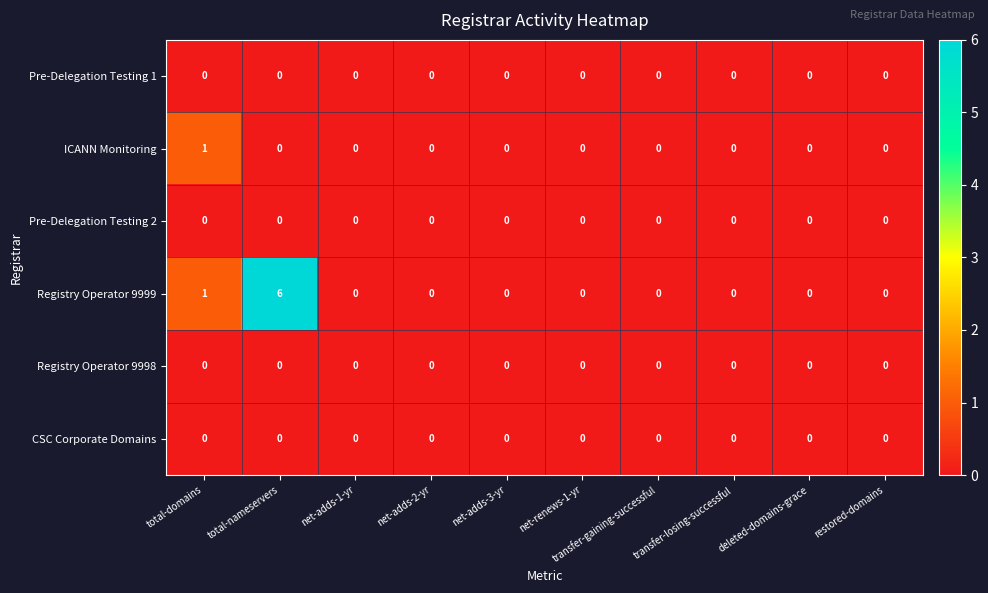

At how many categories does at least one series exceed 5?

1